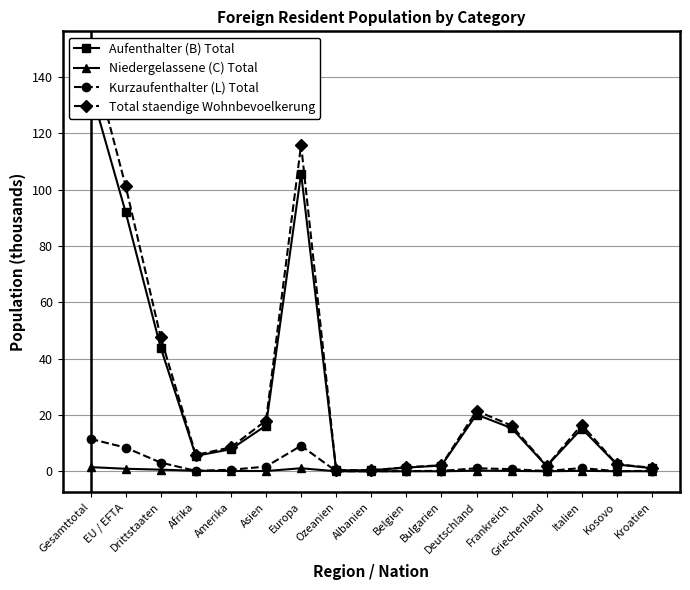

True or false: Aufenthalter (B) Total and Niedergelassene (C) Total cross at least once.

False